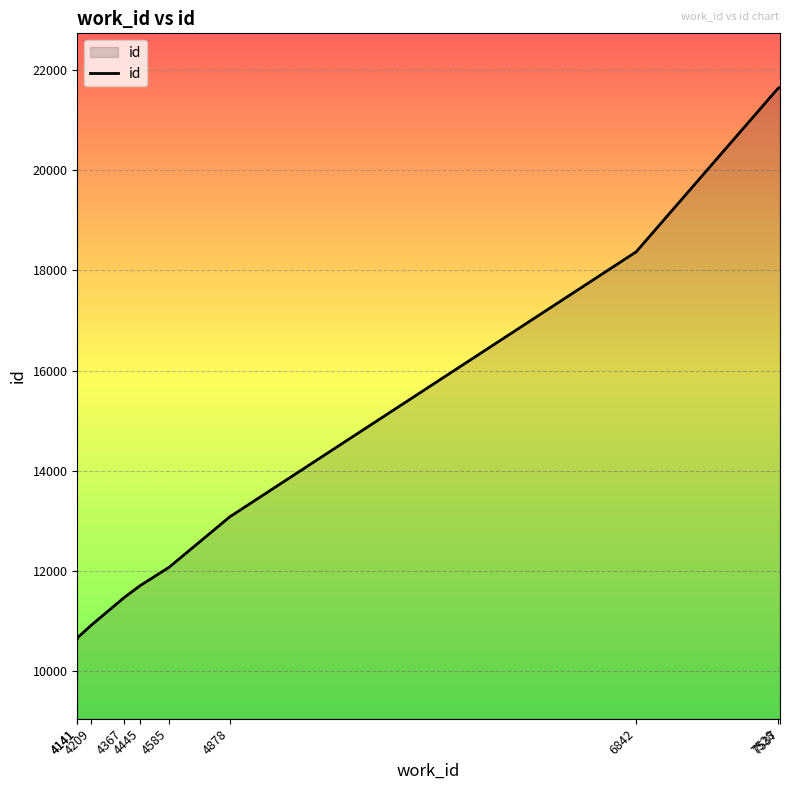

Which label corresponds to the smallest value in the chart?

4141